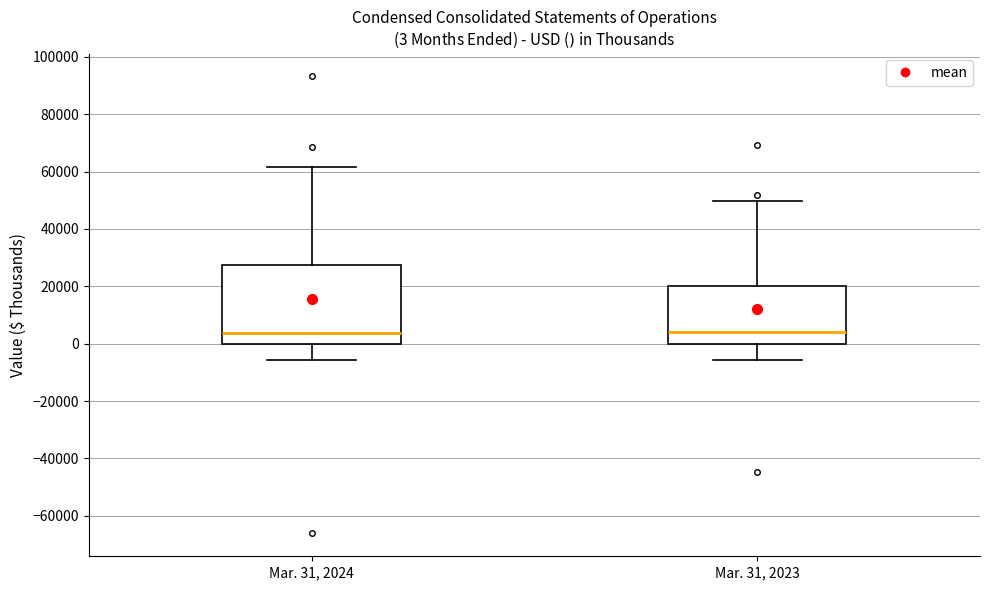

Which box is the tallest, from its lower edge to its upper edge?

Mar. 31, 2024